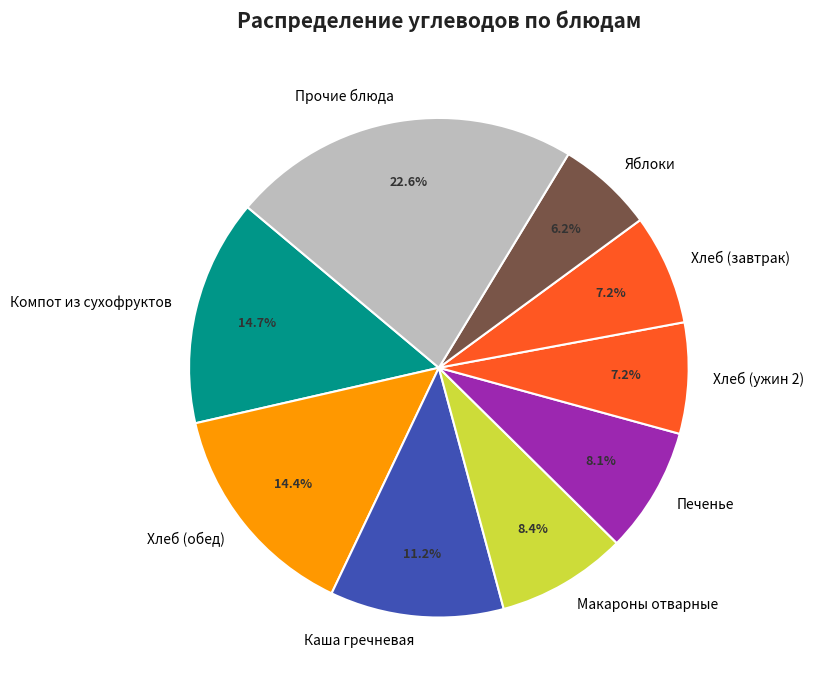

Approximately how many times larger is the value at Хлеб (обед) compared to Макароны отварные?

1.7